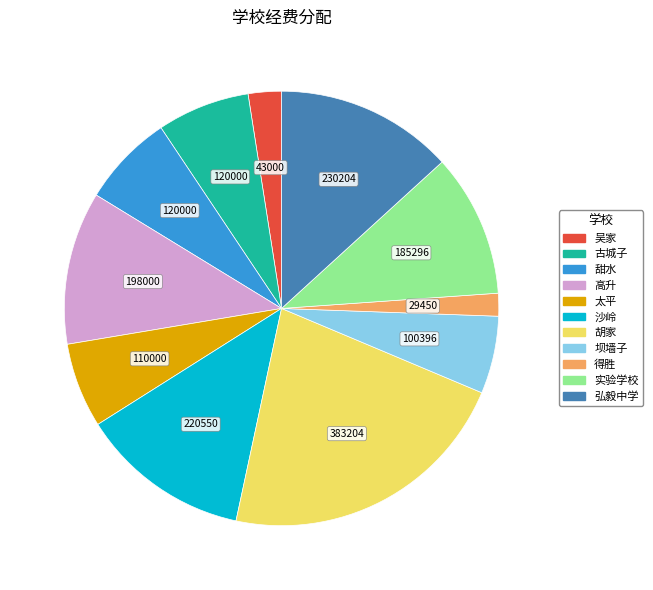

What is the largest slice in the pie chart?

胡家